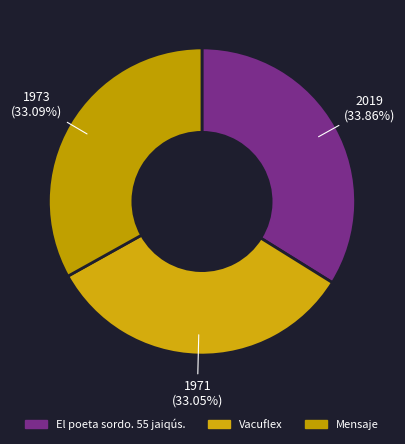

Is it true that El poeta sordo. 55 jaiqús. is 45% of the pie?

False